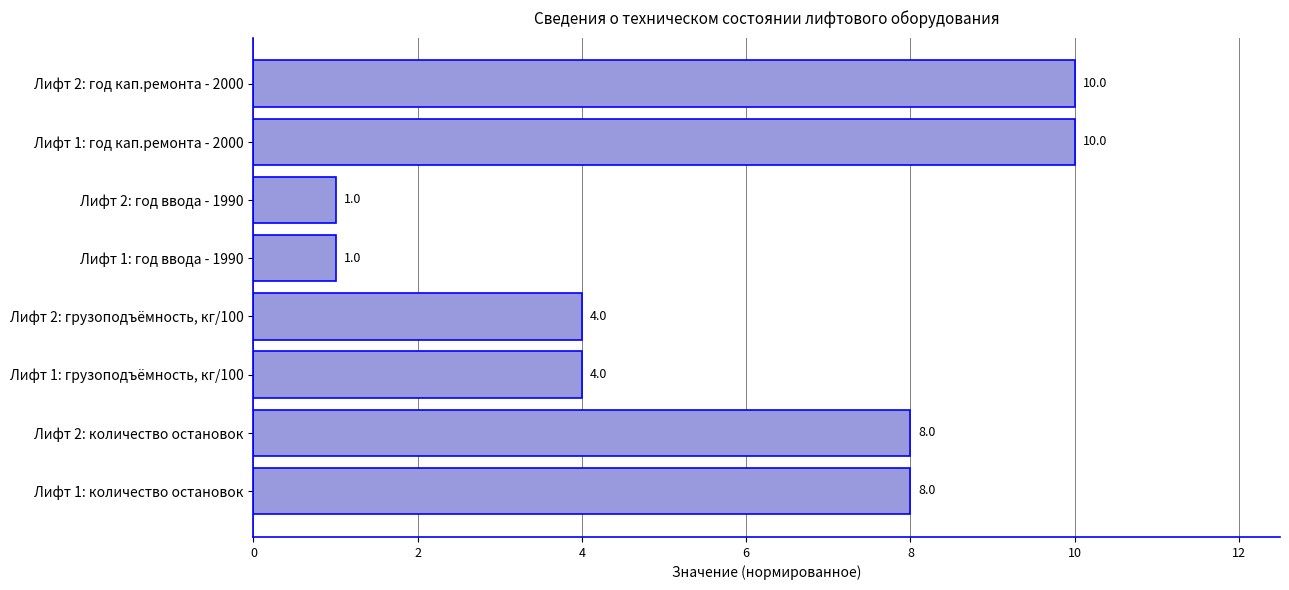

Are the bars grouped side by side (vs. stacked)?

No